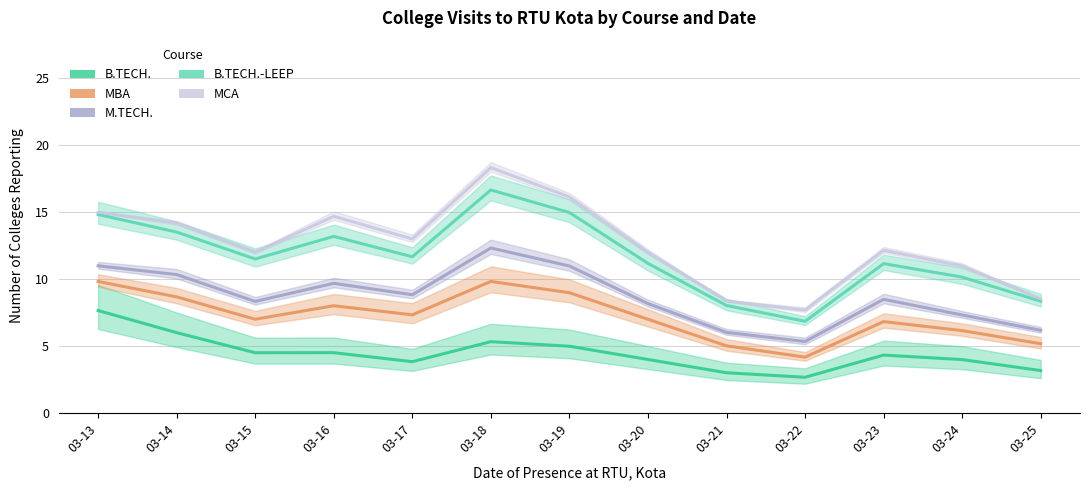

True or false: MBA and MCA cross at least once.

False